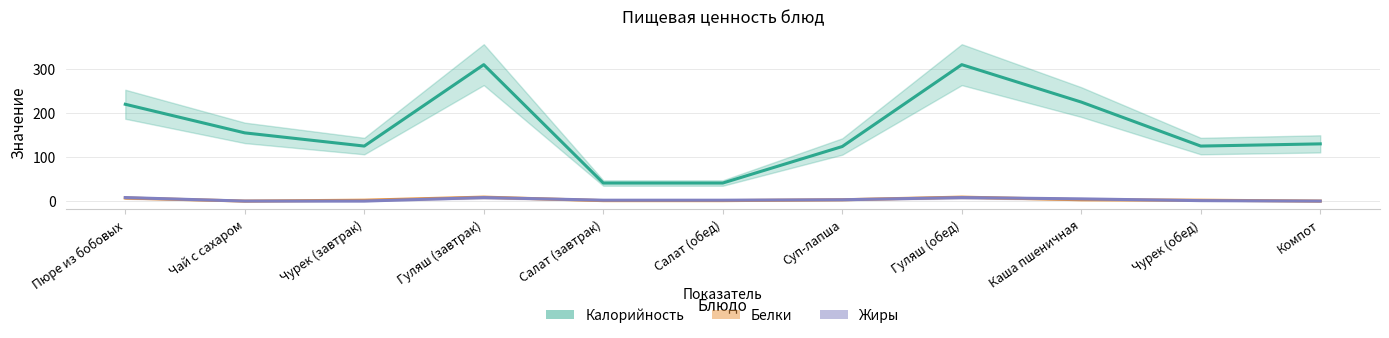

List the labels in order of Жиры value, largest first.

Пюре из бобовых, Гуляш (завтрак), Гуляш (обед), Каша пшеничная, Суп-лапша, Салат (завтрак), Салат (обед), Чурек (обед), Чай с сахаром, Чурек (завтрак), Компот